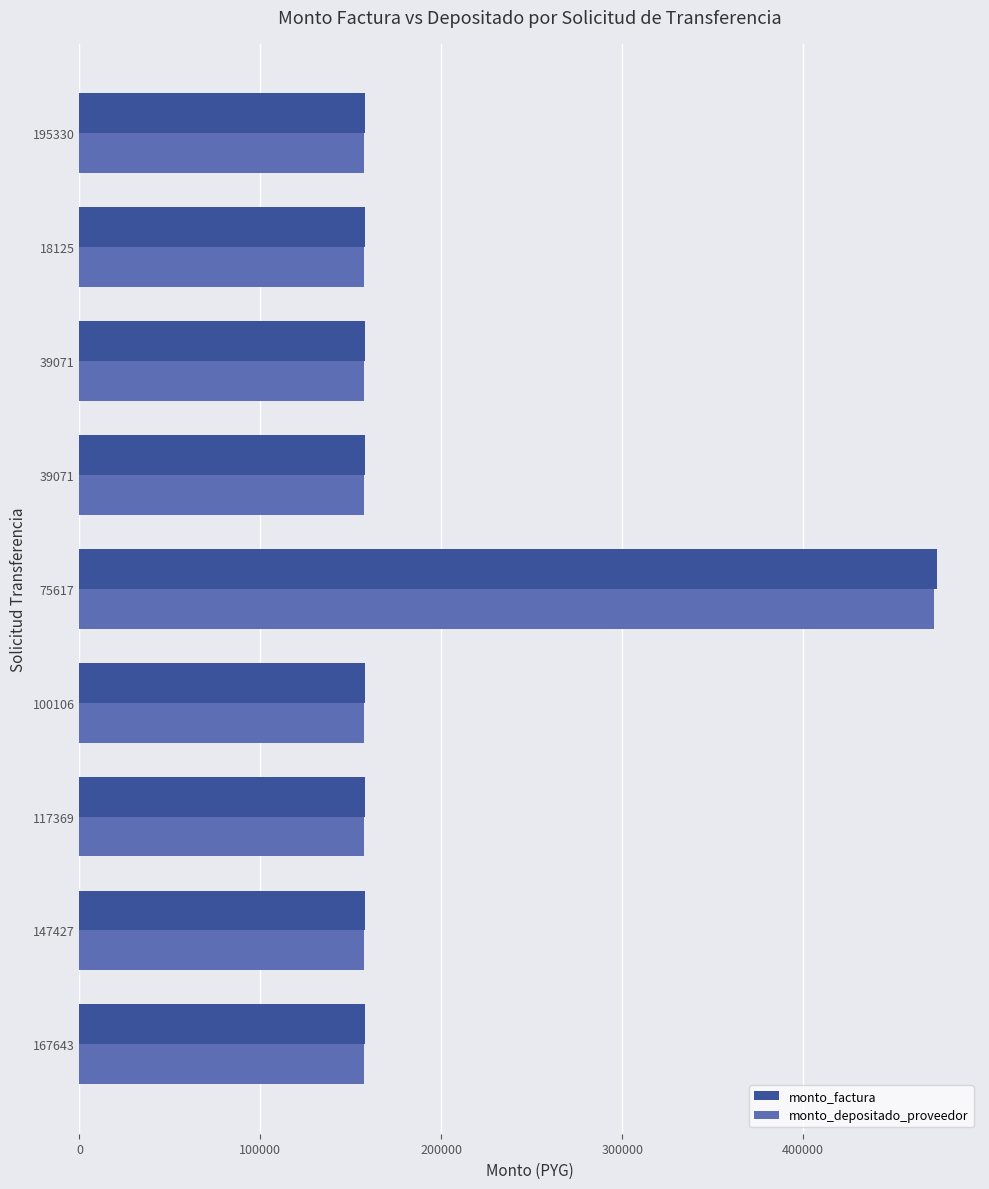

How many values in the monto_factura series exceed 158000?

1